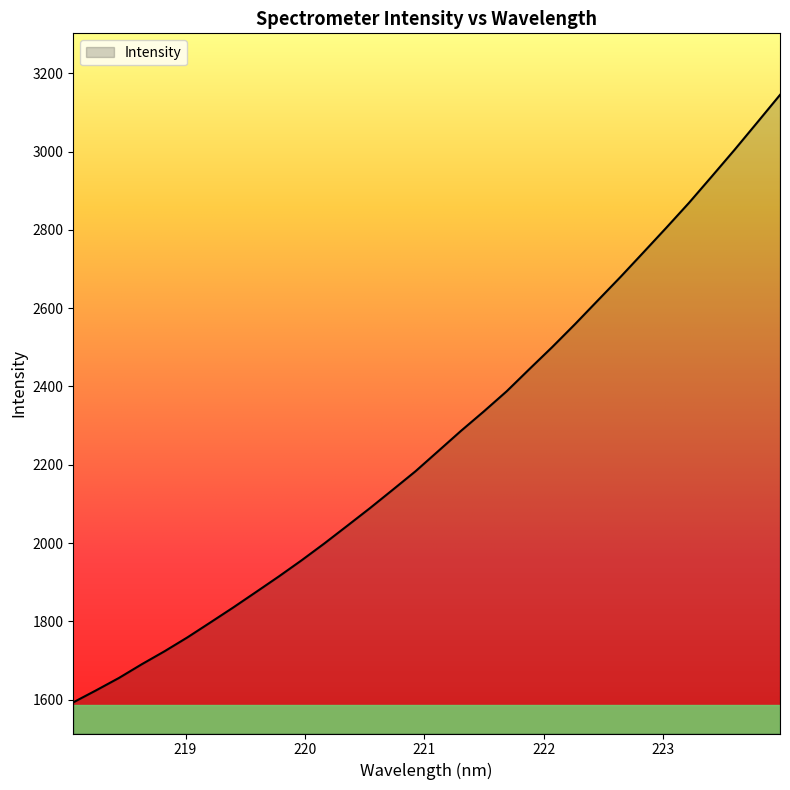

What is the maximum value shown in the chart?

3144.9